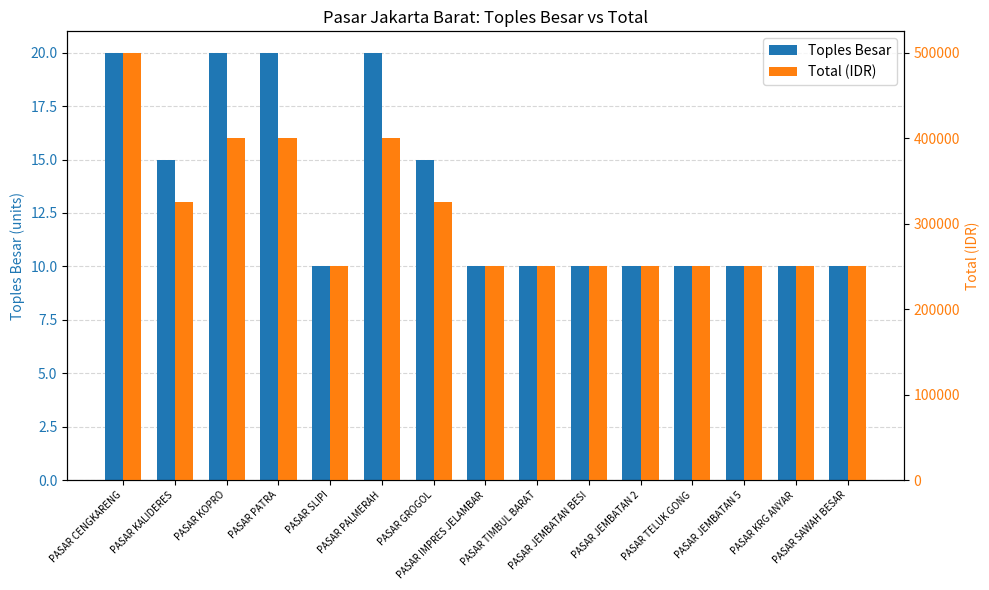

At which category is the sum across all series the highest?

PASAR CENGKARENG